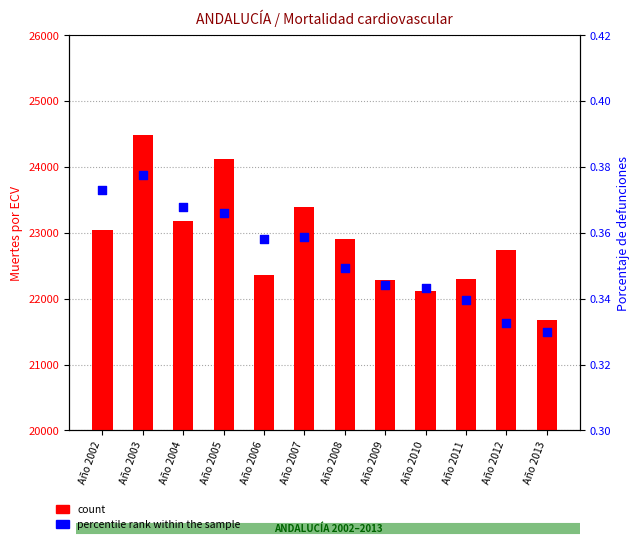

What are all the series names shown in the legend?

count, percentile rank within the sample